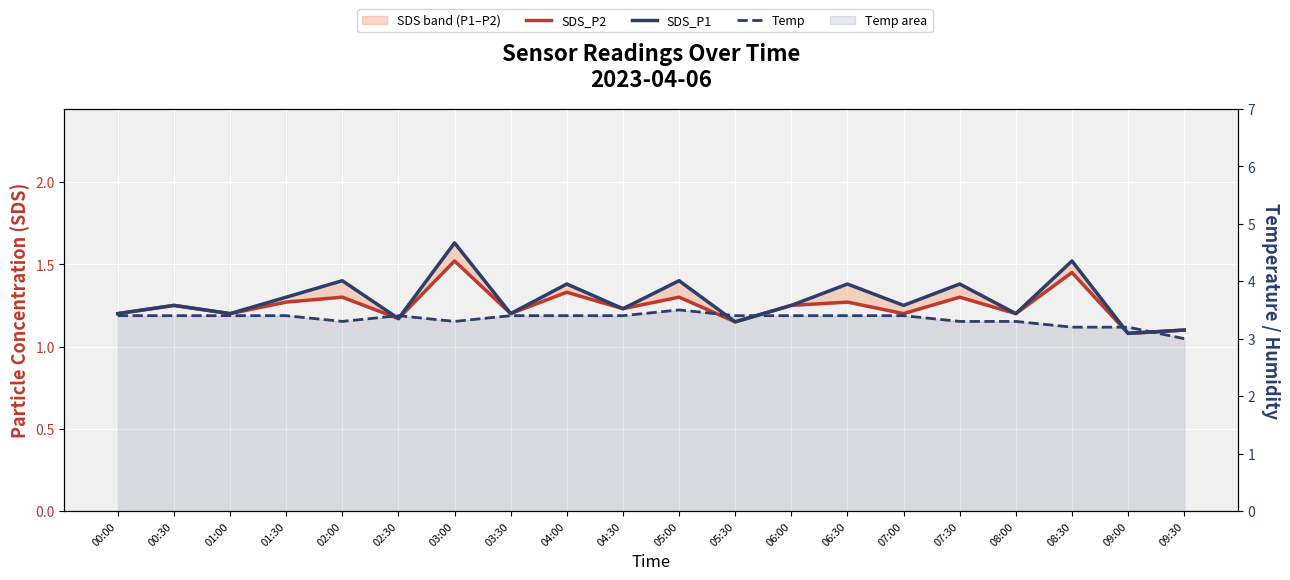

True or false: SDS_P2 and SDS_P1 cross at least once.

False